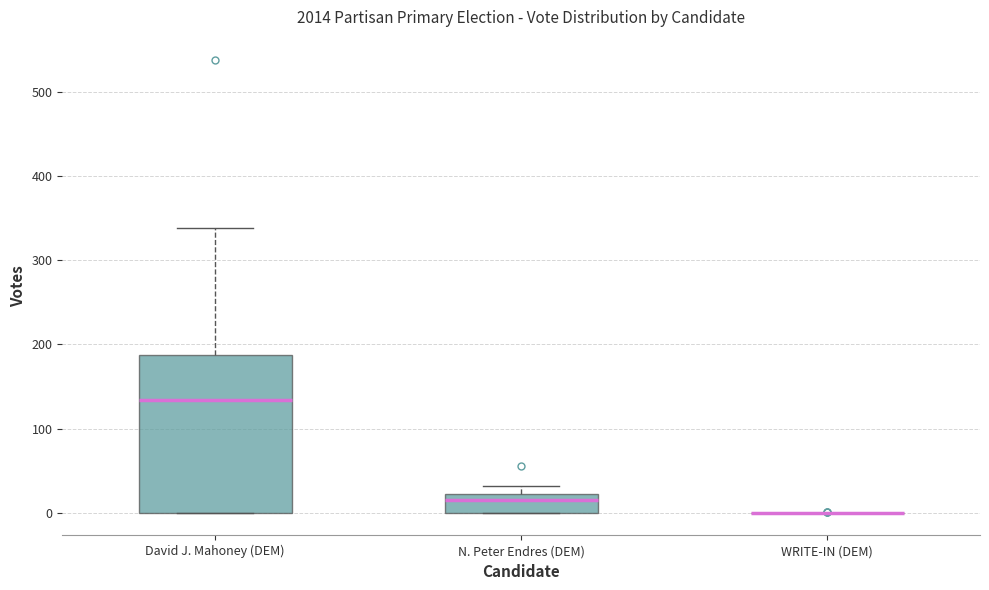

Reading left to right, read every box against the y-axis: the position of its median line, the range the box covers, and the ends of its whiskers. The values are not printed on the chart, so give them approximately, as read against the axis.

David J. Mahoney (DEM): median 130, box 0 to 190, whiskers 0 to 340
N. Peter Endres (DEM): median 20 (just below the box's upper edge), box 0 to 20, whiskers 0 to 30
WRITE-IN (DEM): box collapsed to a line at 0, whiskers 0 to 0